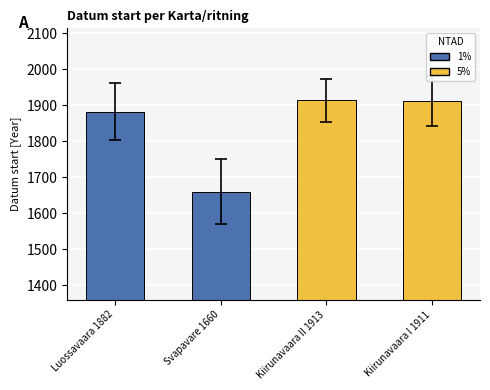

What is the sum of the values at Luossavaara 1882 and Svapavare 1660?

3542